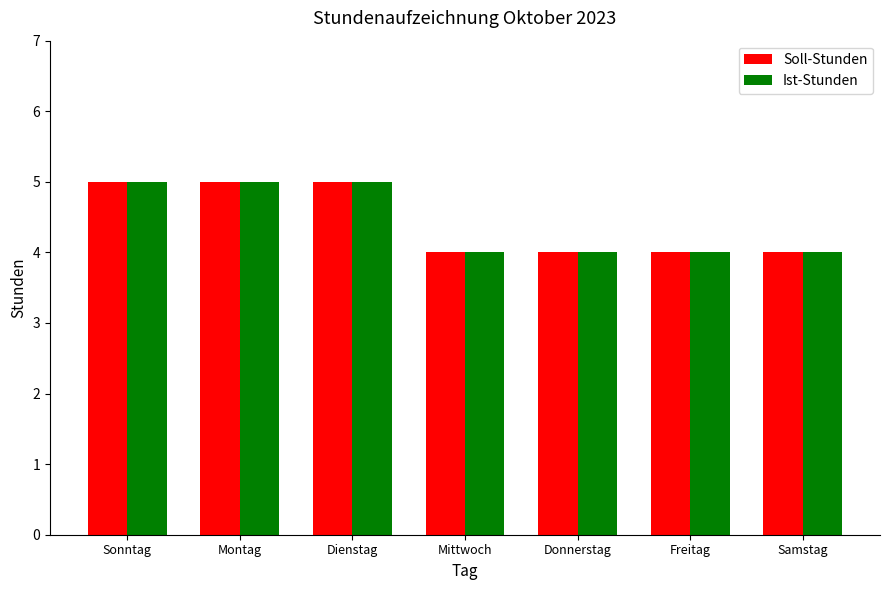

Reading left to right, extract all data points from this chart.

Soll-Stunden: Sonntag=5	Montag=5	Dienstag=5	Mittwoch=4	Donnerstag=4	Freitag=4	Samstag=4
Ist-Stunden: Sonntag=5	Montag=5	Dienstag=5	Mittwoch=4	Donnerstag=4	Freitag=4	Samstag=4